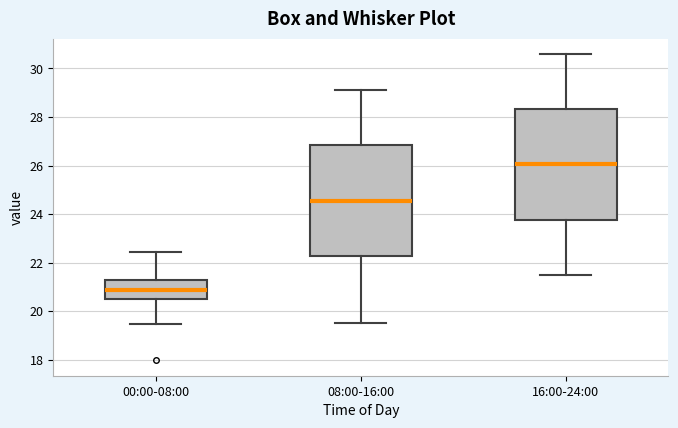

Reading left to right, read every box against the y-axis: the position of its median line, the range the box covers, and the ends of its whiskers. The values are not printed on the chart, so give them approximately, as read against the axis.

00:00-08:00: median 20.8, box 20.6 to 21.2, whiskers 19.4 to 22.4
08:00-16:00: median 24.6, box 22.2 to 26.8, whiskers 19.6 to 29.2
16:00-24:00: median 26.0, box 23.8 to 28.4, whiskers 21.6 to 30.6